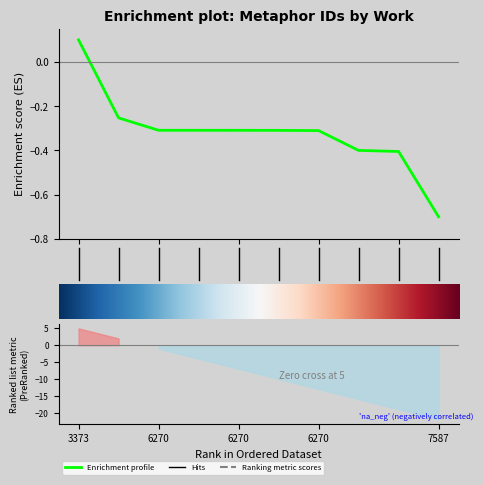

Which category has the lowest value across all series?

7587